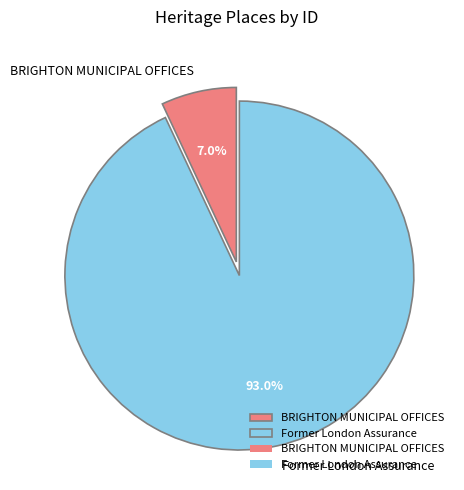

The Former London Assurance slice represents 93% of the pie. True or false?

True